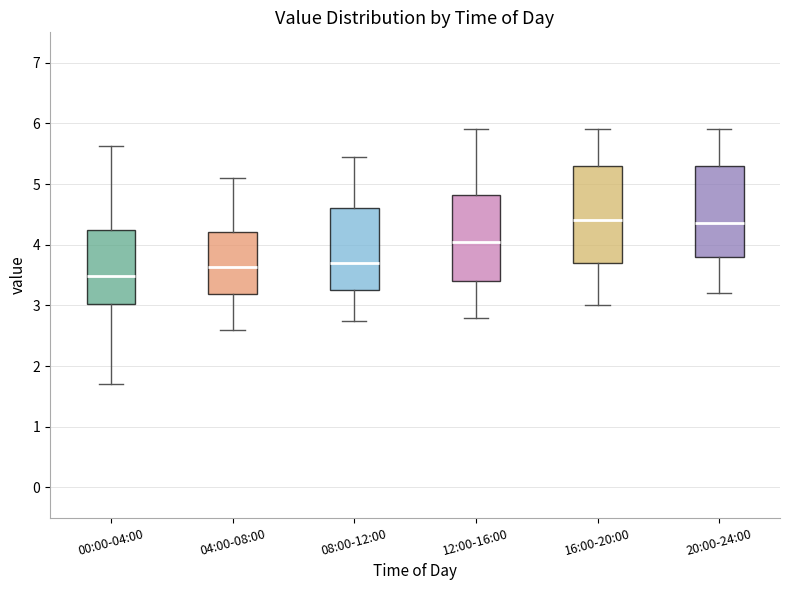

Reading left to right, read every box against the y-axis: the position of its median line, the range the box covers, and the ends of its whiskers. The values are not printed on the chart, so give them approximately, as read against the axis.

00:00-04:00: median 3.5, box 3.0 to 4.2, whiskers 1.7 to 5.6
04:00-08:00: median 3.6, box 3.2 to 4.2, whiskers 2.6 to 5.1
08:00-12:00: median 3.7, box 3.3 to 4.6, whiskers 2.8 to 5.5
12:00-16:00: median 4.1, box 3.4 to 4.8, whiskers 2.8 to 5.9
16:00-20:00: median 4.4, box 3.7 to 5.3, whiskers 3.0 to 5.9
20:00-24:00: median 4.4, box 3.8 to 5.3, whiskers 3.2 to 5.9